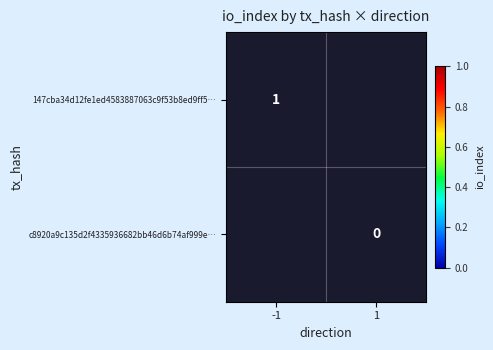

Is the value of 147cba34d12fe1ed4583887063c9f53b8ed9ff5… at -1 greater than the value of c8920a9c135d2f4335936682bb46d6b74af999e… at 1?

Yes